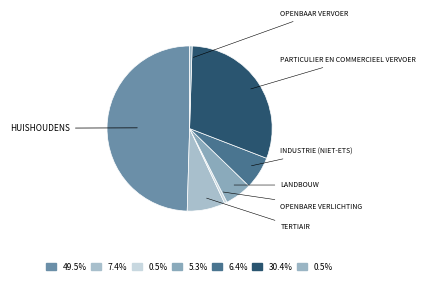

How many slices are in this pie chart?

7